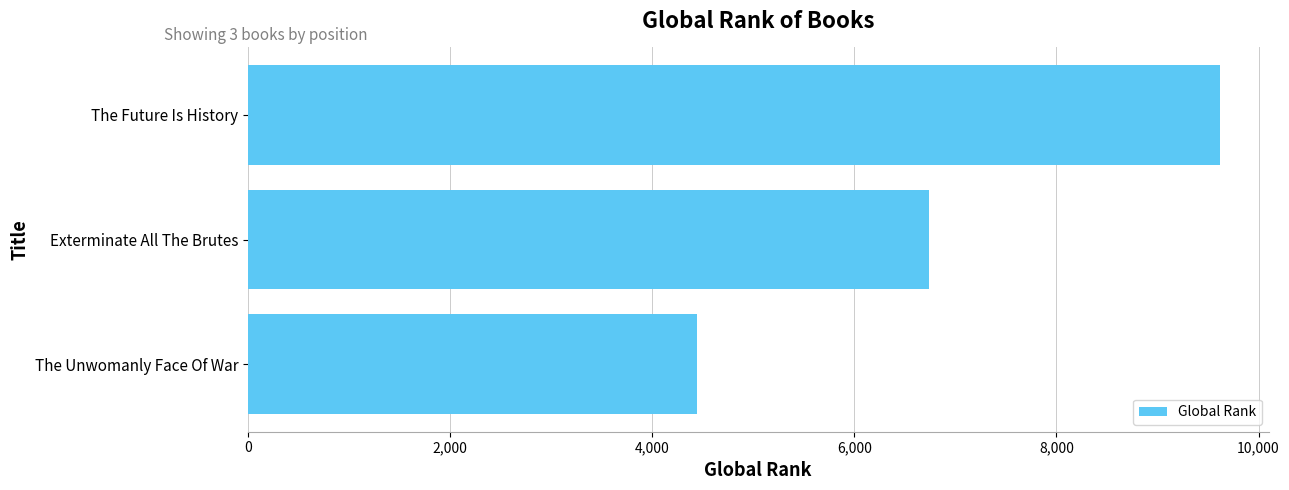

What is the average value?

6933